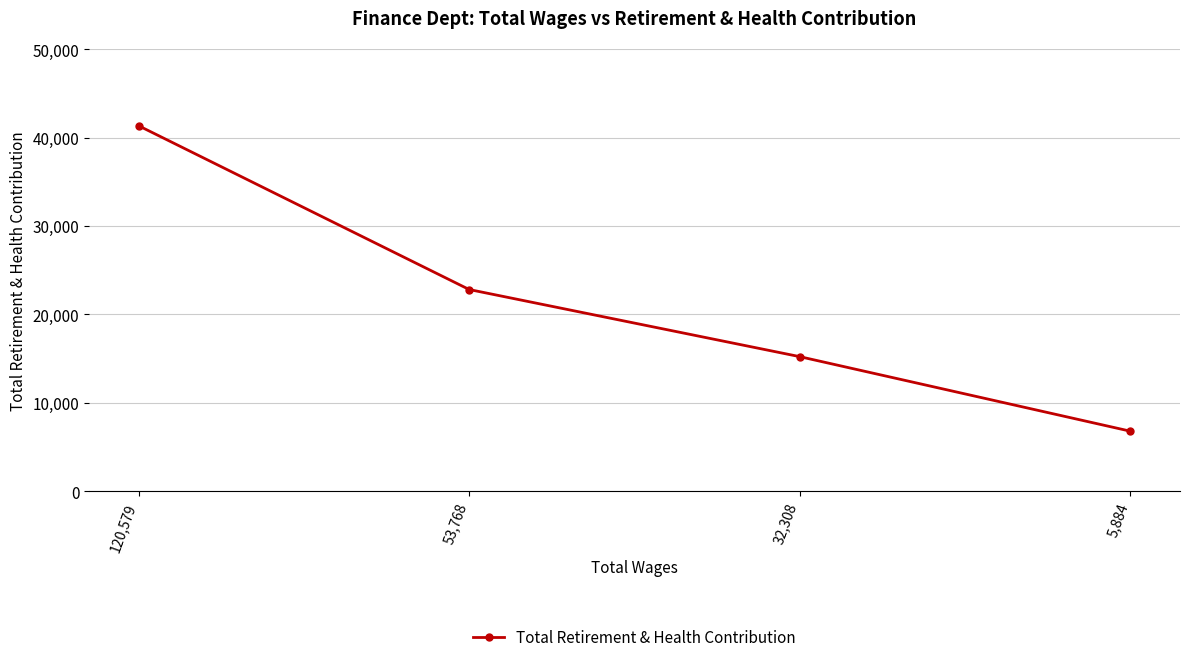

Where does the data first go above 22815?

120,579